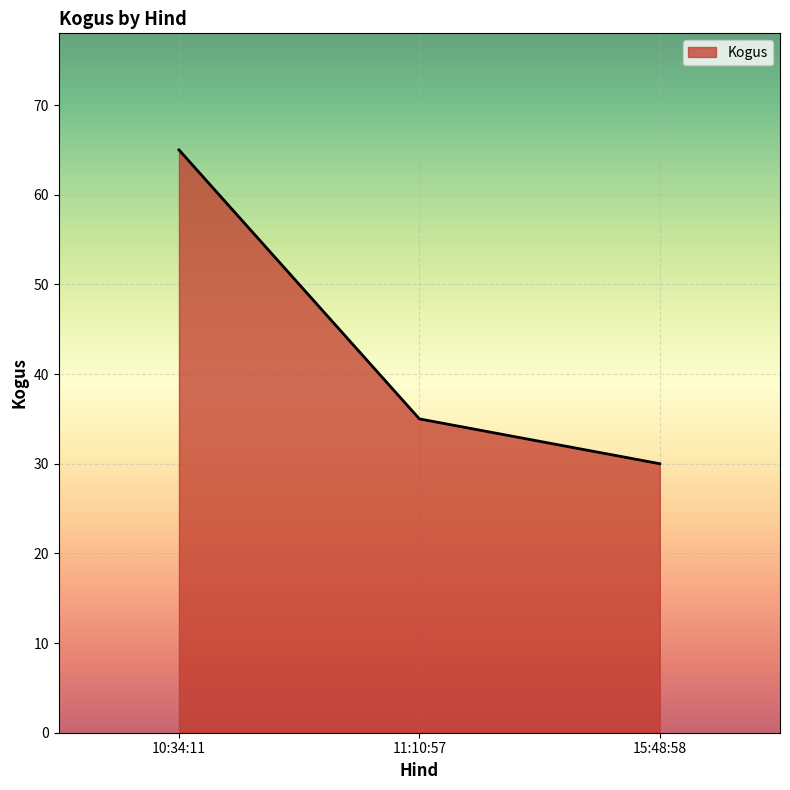

Does the chart display data point markers on the line(s)?

No